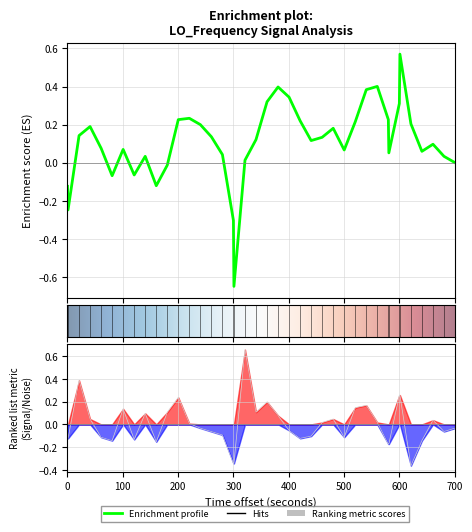

The value at 10 is 0.1. True or false?

False